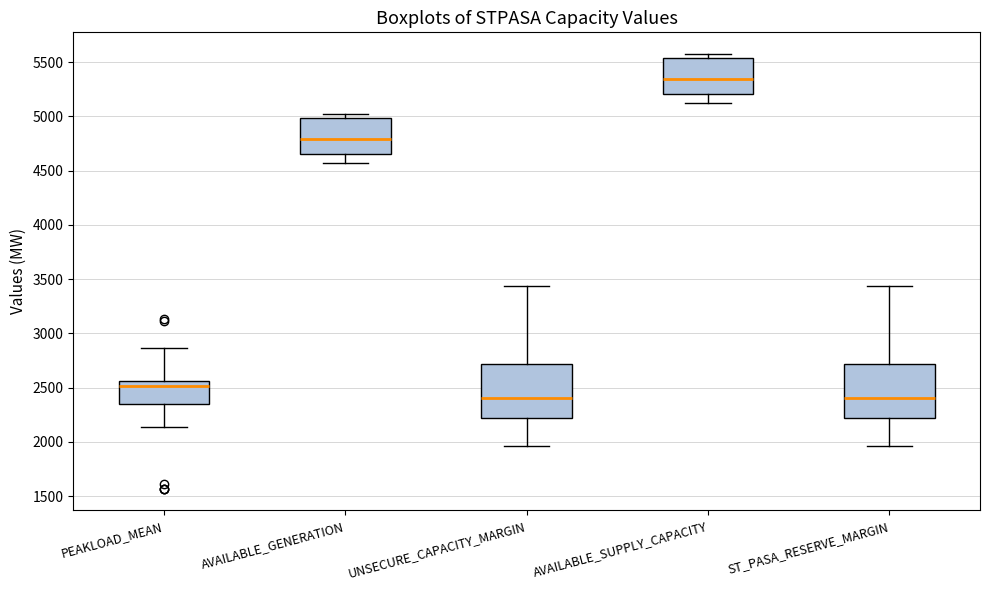

Where is the lower edge of the box for UNSECURE_CAPACITY_MARGIN on the y-axis? The values are not printed on the chart, so give them approximately, as read against the axis.

2200